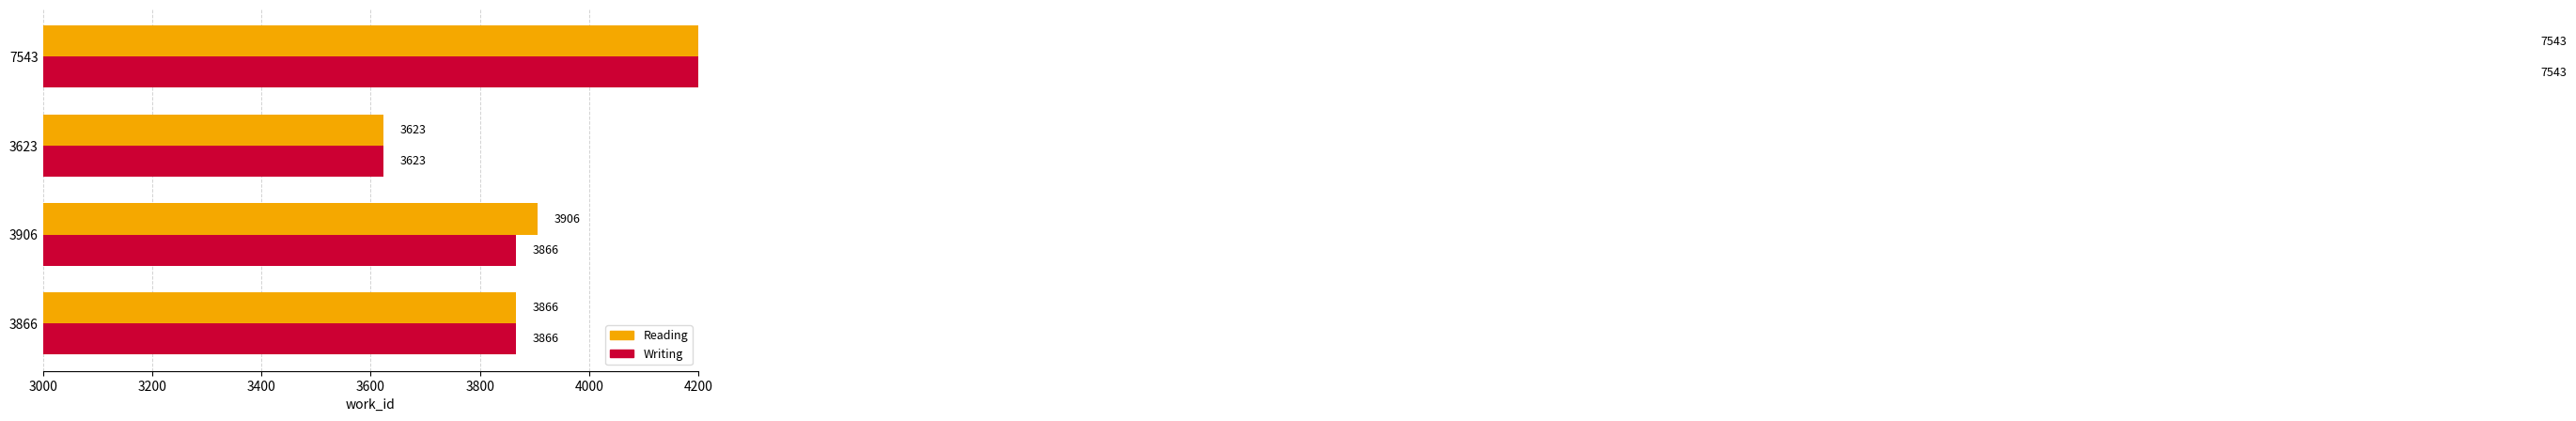

True or false: Reading has a value of 963 at 3623.

False